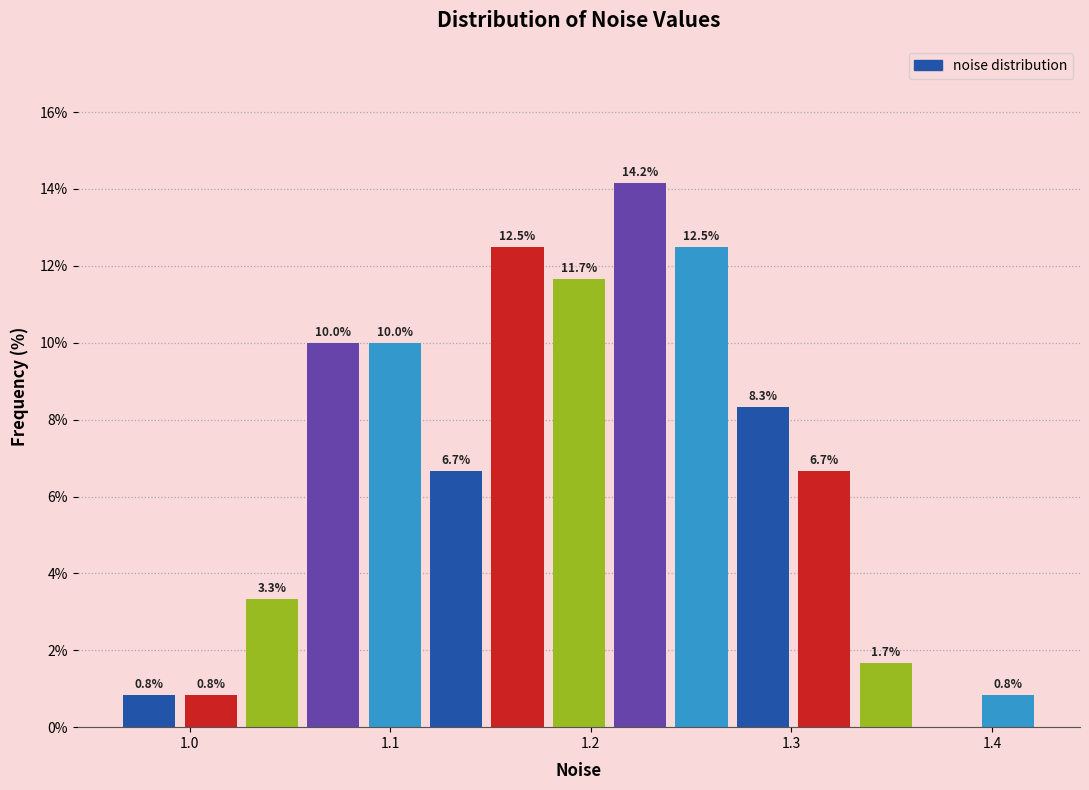

Around what value on the x-axis is the tallest bar? Give the approximate position of its centre, as read against the axis.

1.22